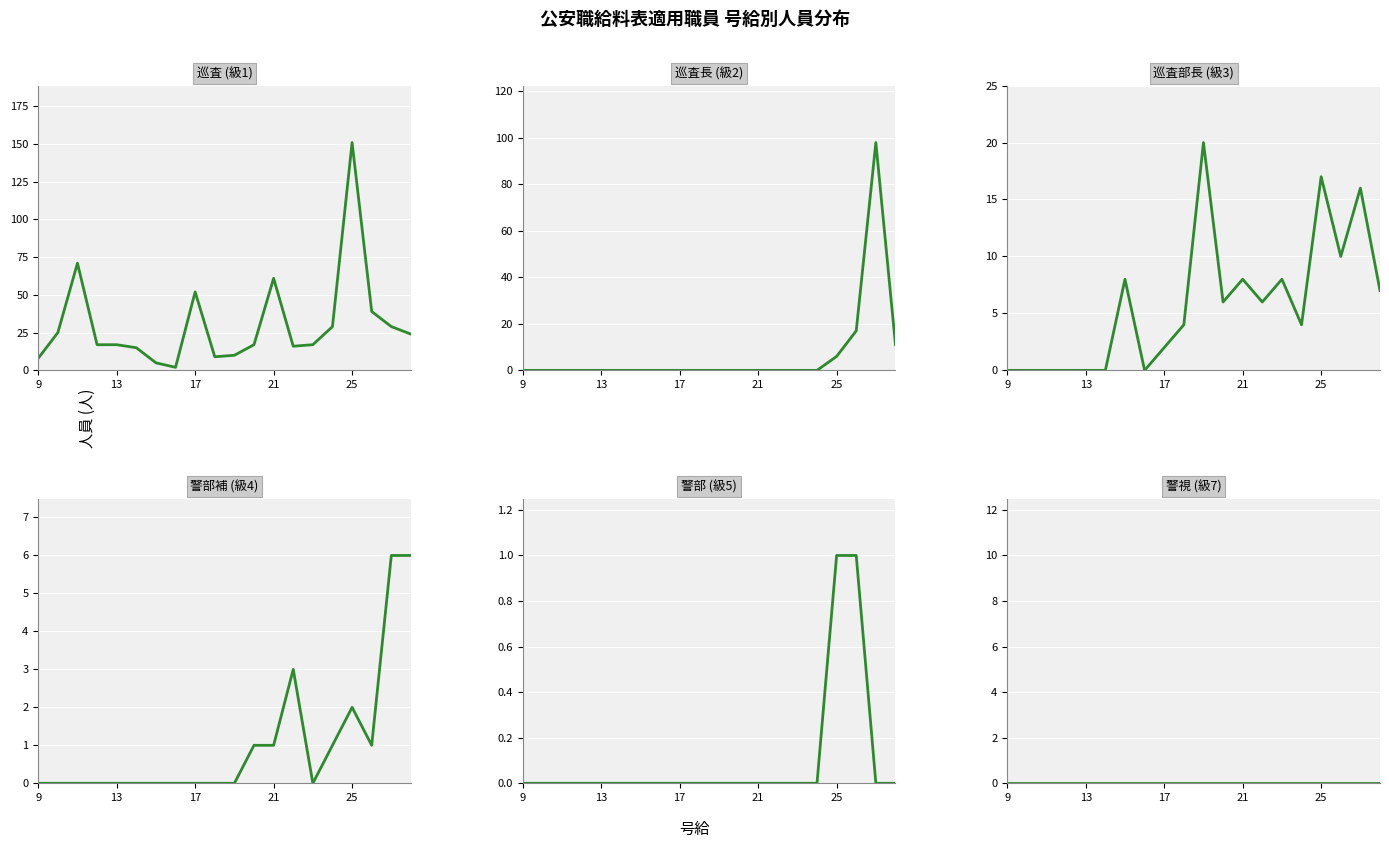

Which series changed the most between 6 and 18?

巡査長 (級2)